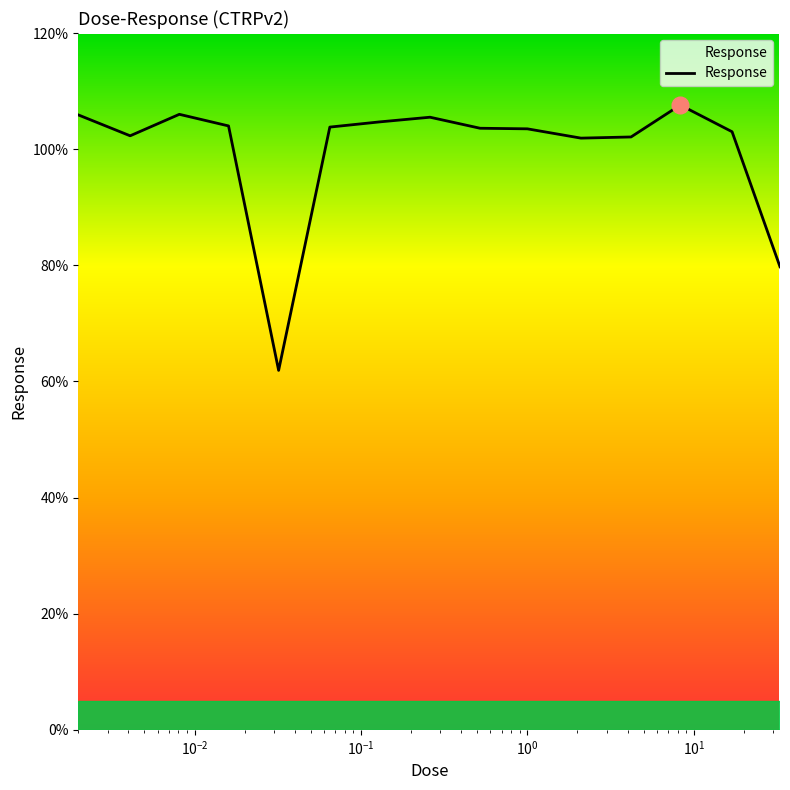

What is the difference between the maximum and minimum values?

45.7